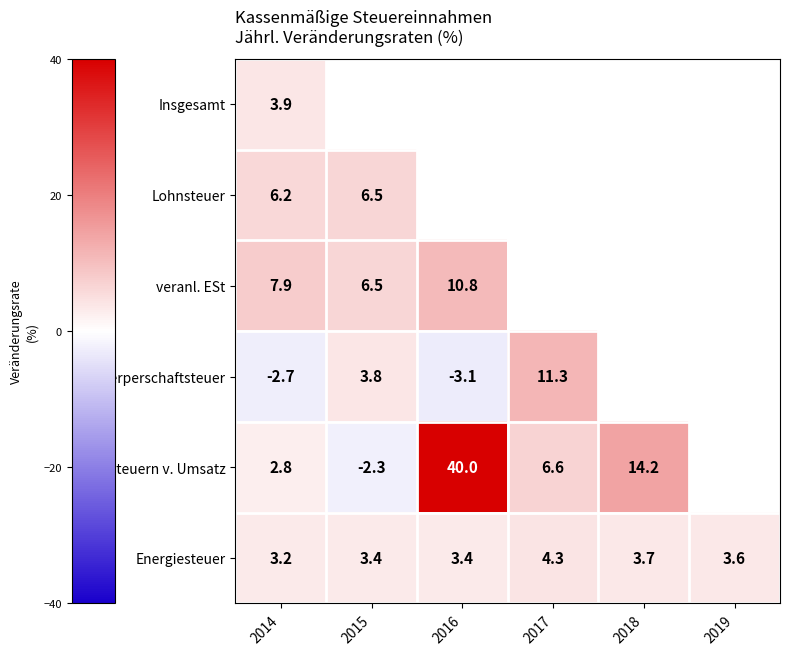

Is the value of Insgesamt at 2014 greater than the value of Steuern v. Umsatz at 2014?

Yes